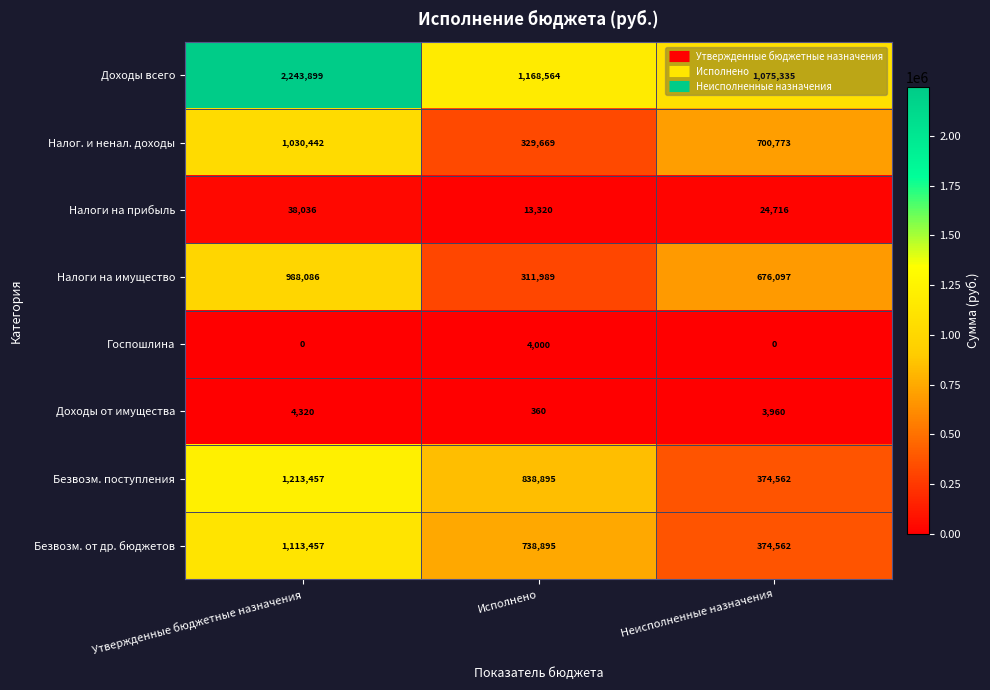

The value of Госпошлина at Исполнено is 6947. True or false?

False